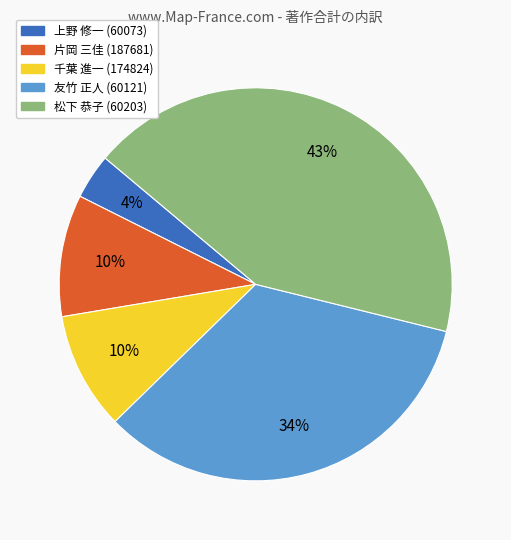

Which has a higher value, 上野 修一 (60073) or 片岡 三佳 (187681)?

片岡 三佳 (187681)